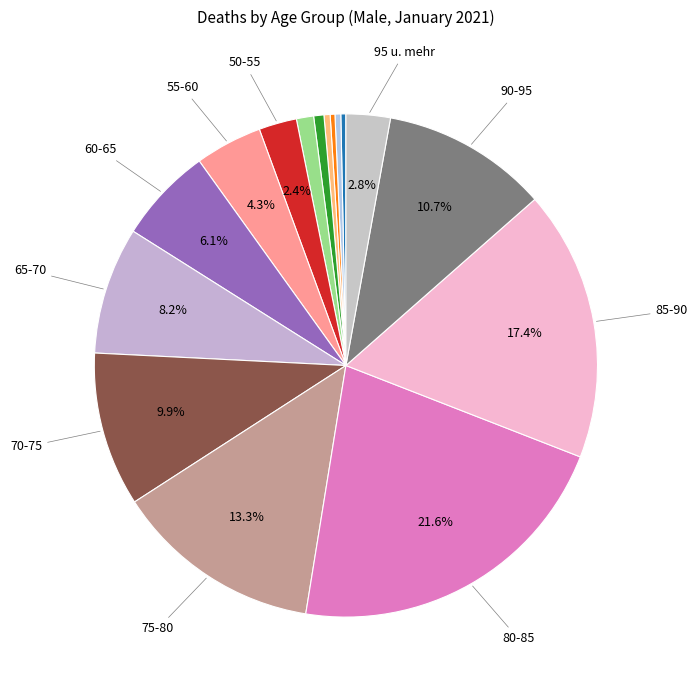

How many slices are in this pie chart?

16